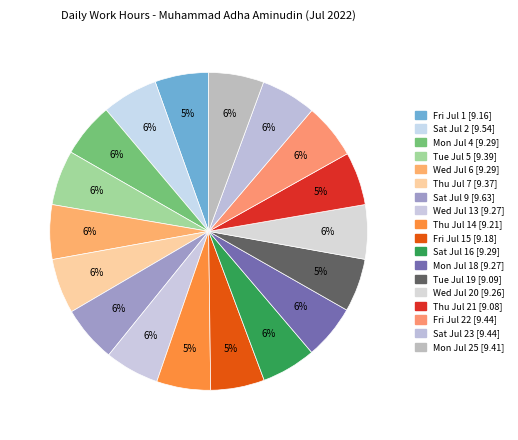

To the nearest percent, what is the combined percentage of Mon Jul 18 [9.27] and Fri Jul 1 [9.16]?

11%